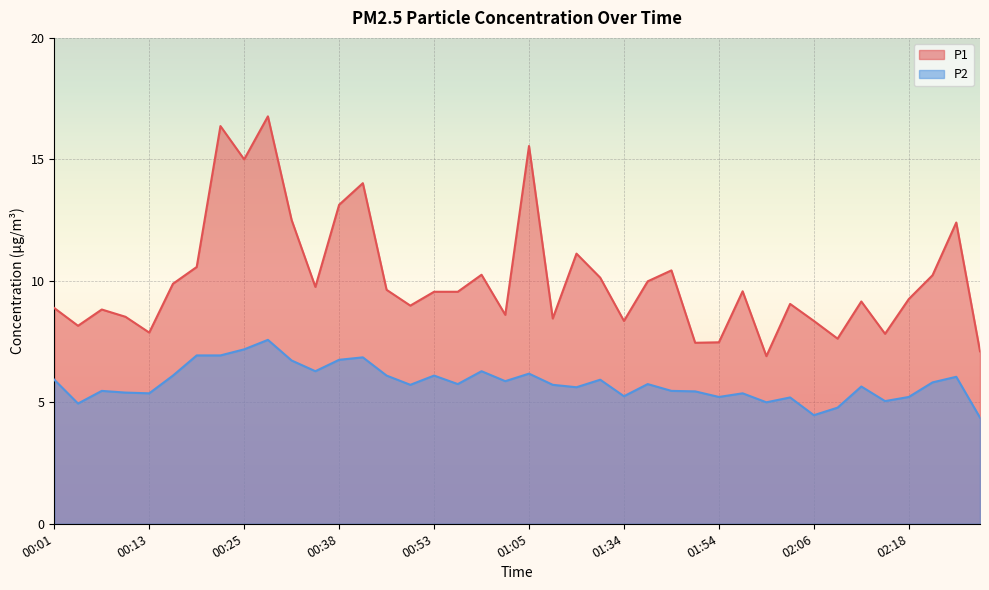

What is the total value across all series at 02:18?

14.5